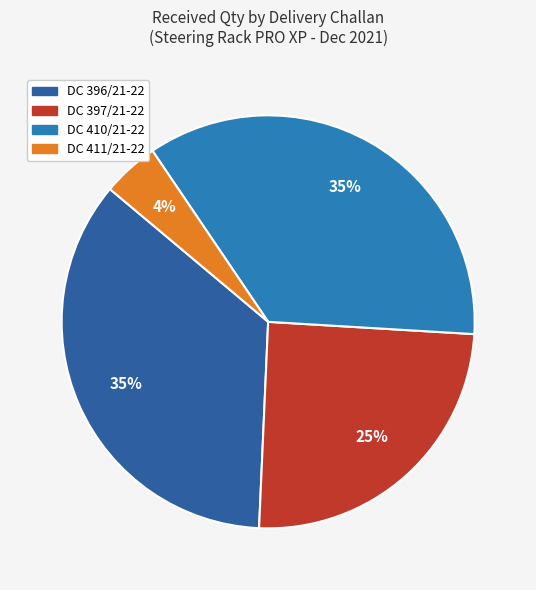

Does any single category account for the majority?

No